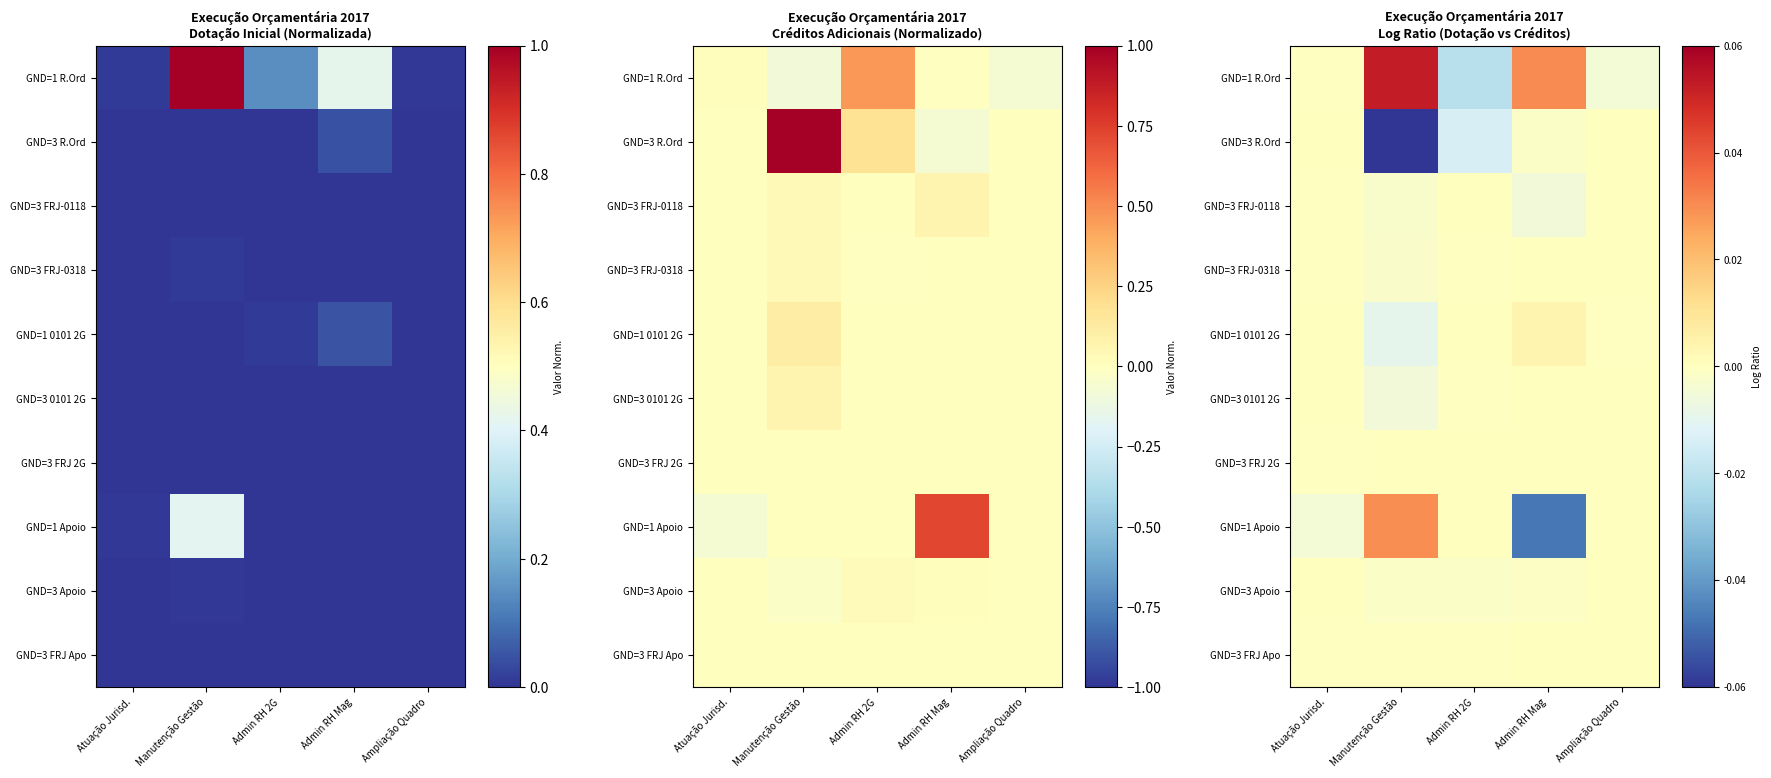

How many values in the GND=1 Apoio series exceed 0?

1